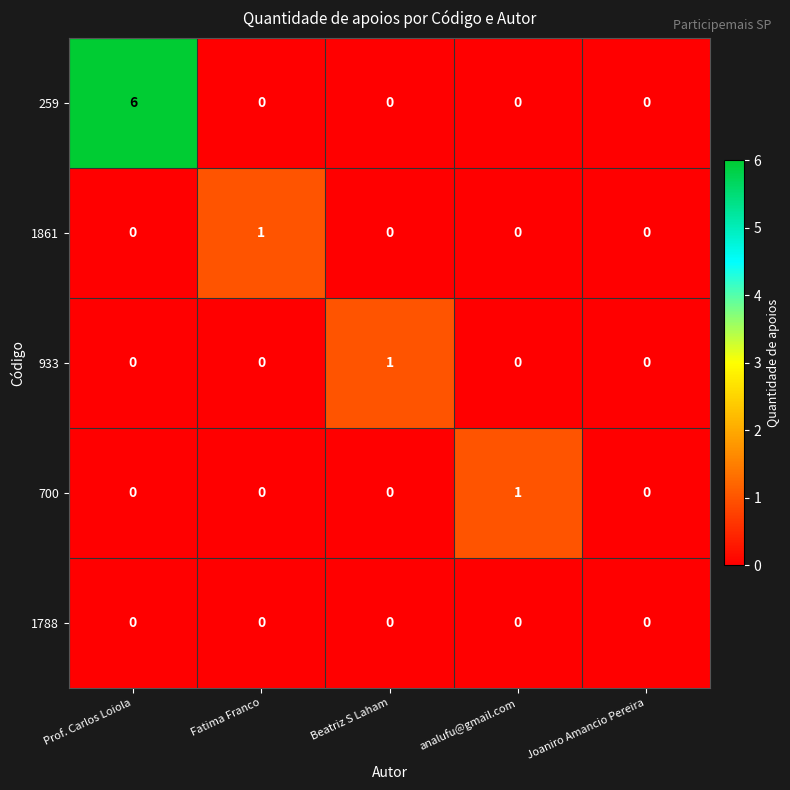

At how many categories does at least one series exceed 4?

1